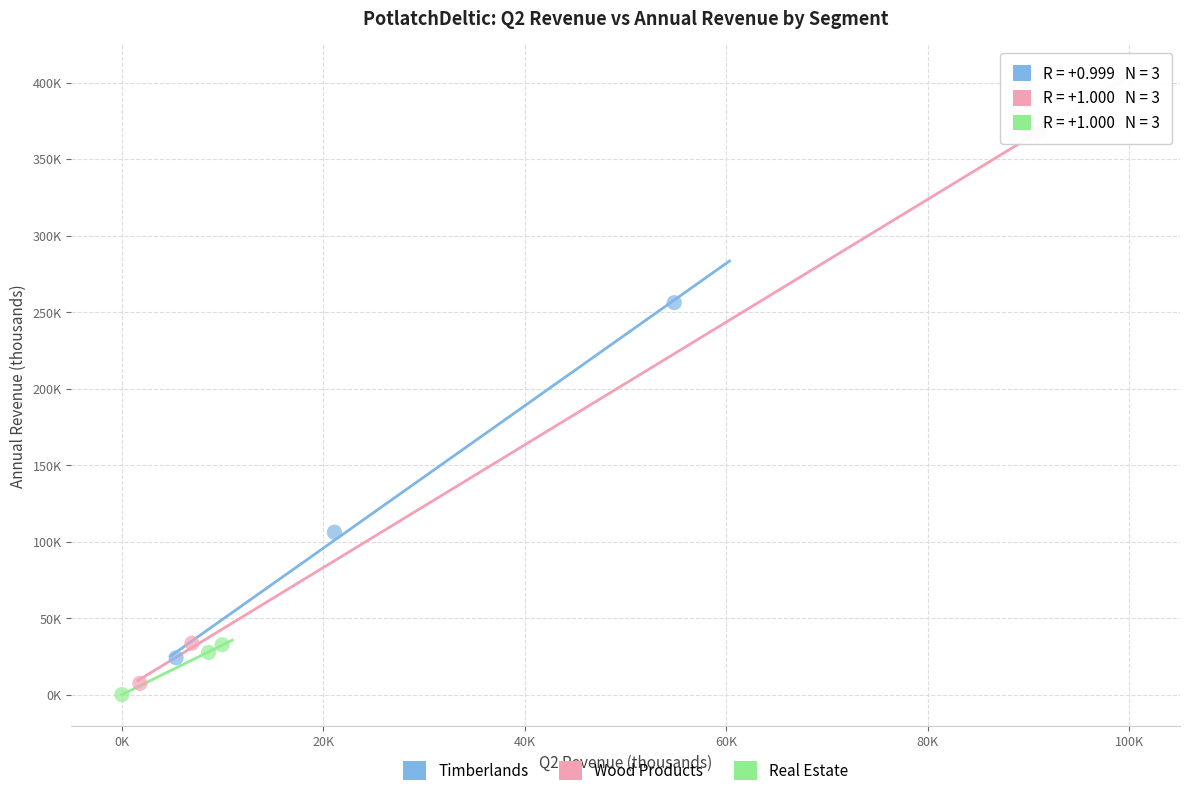

What are all the series names shown in the legend?

Timberlands, Wood Products, Real Estate